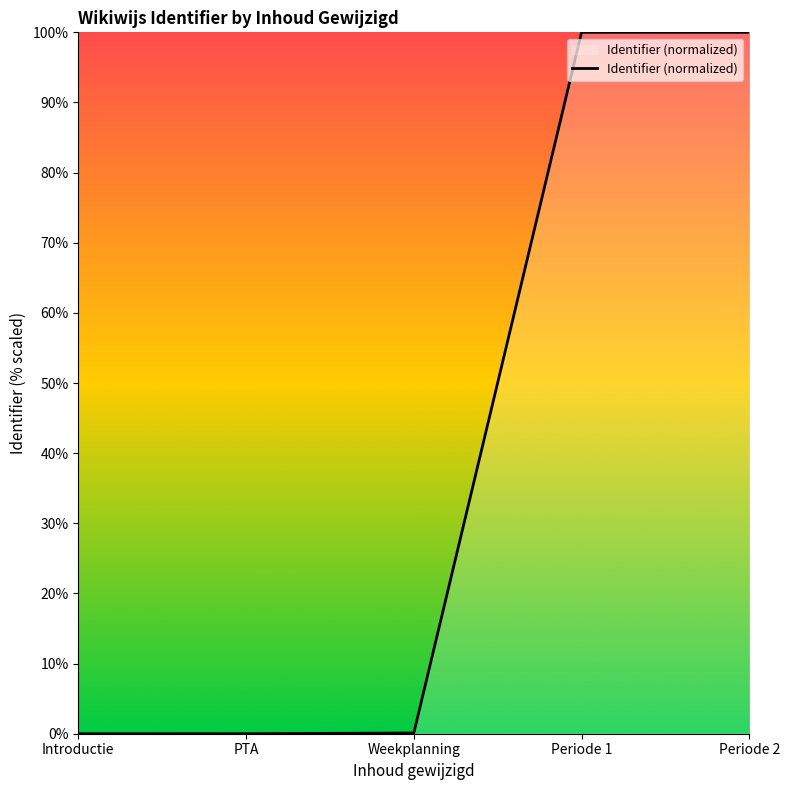

What is the change in value from PTA to Periode 2?

+100.0